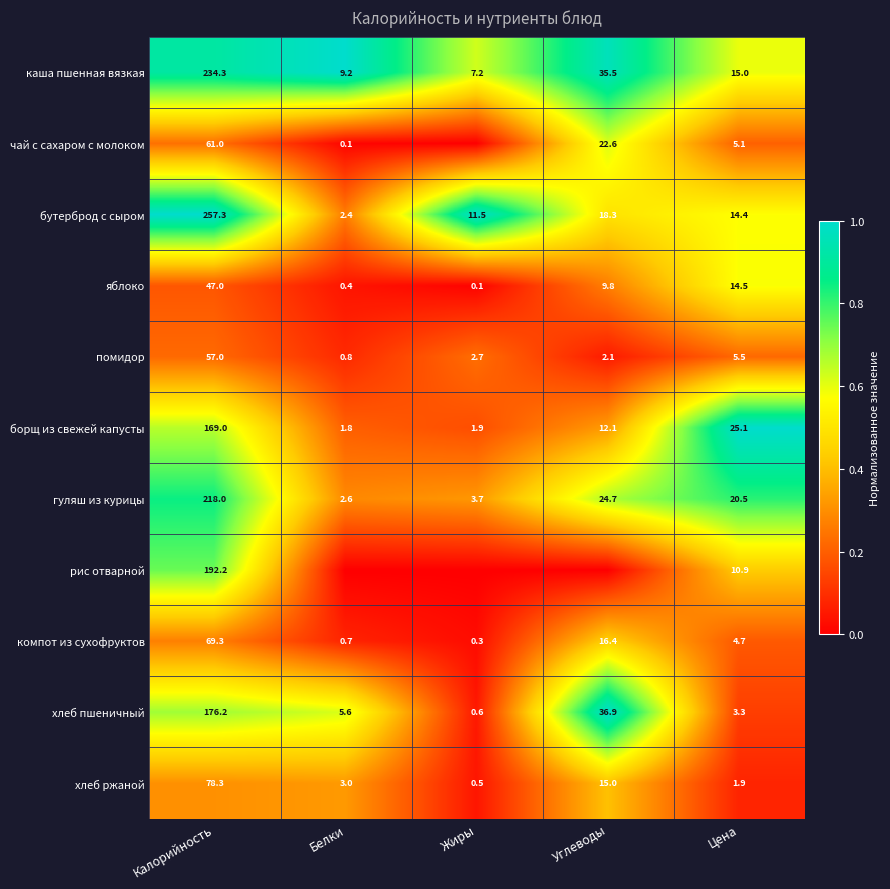

The value of помидор at Цена is 5.5. True or false?

True